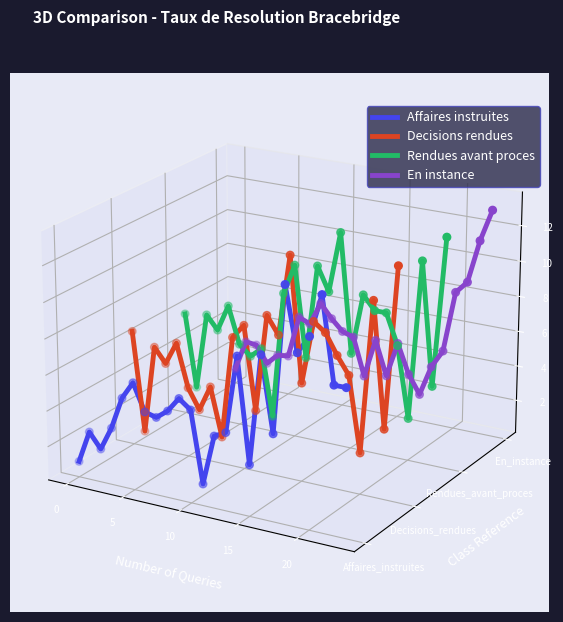

Which series reaches the maximum Y coordinate?

En instance